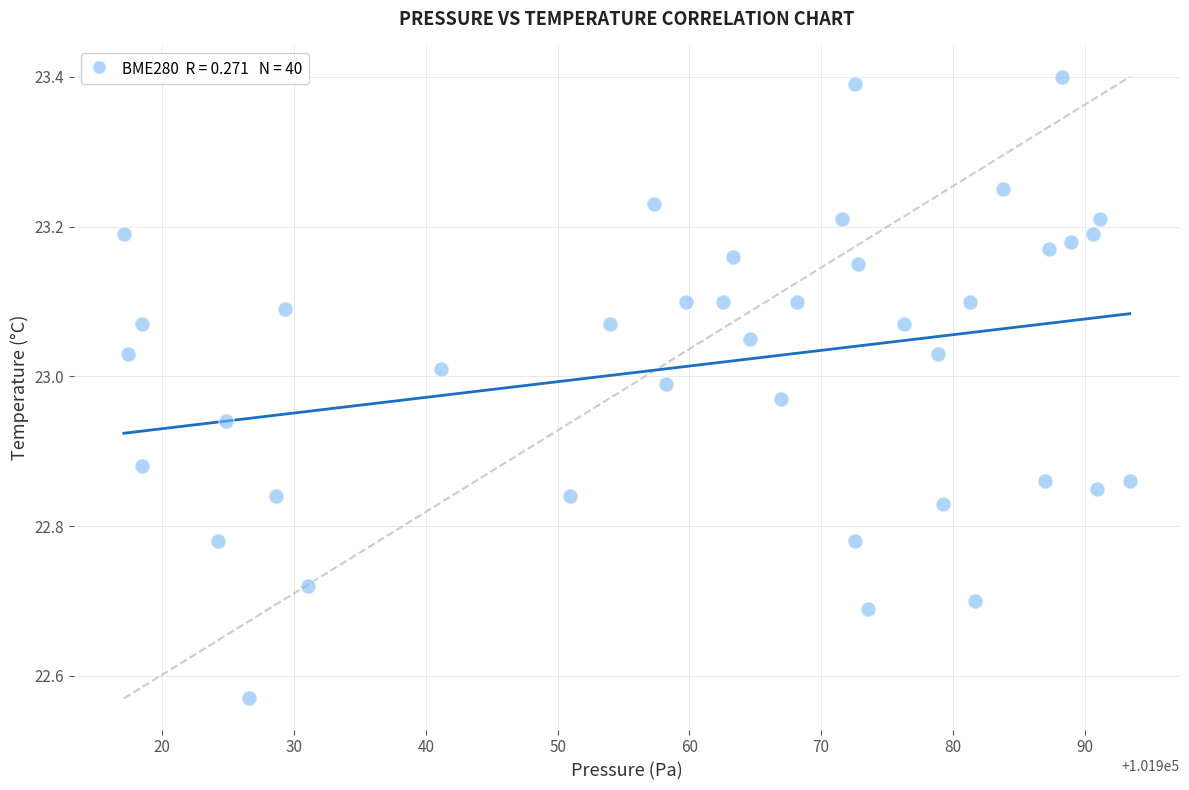

What is the range of Y values (max minus min)?

0.8